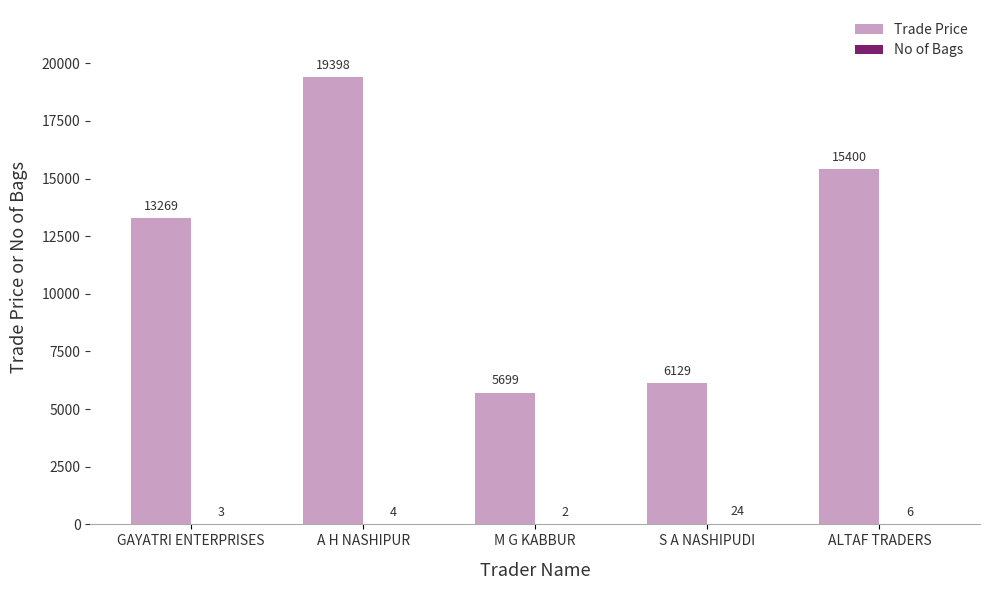

What is the greatest value displayed?

19398